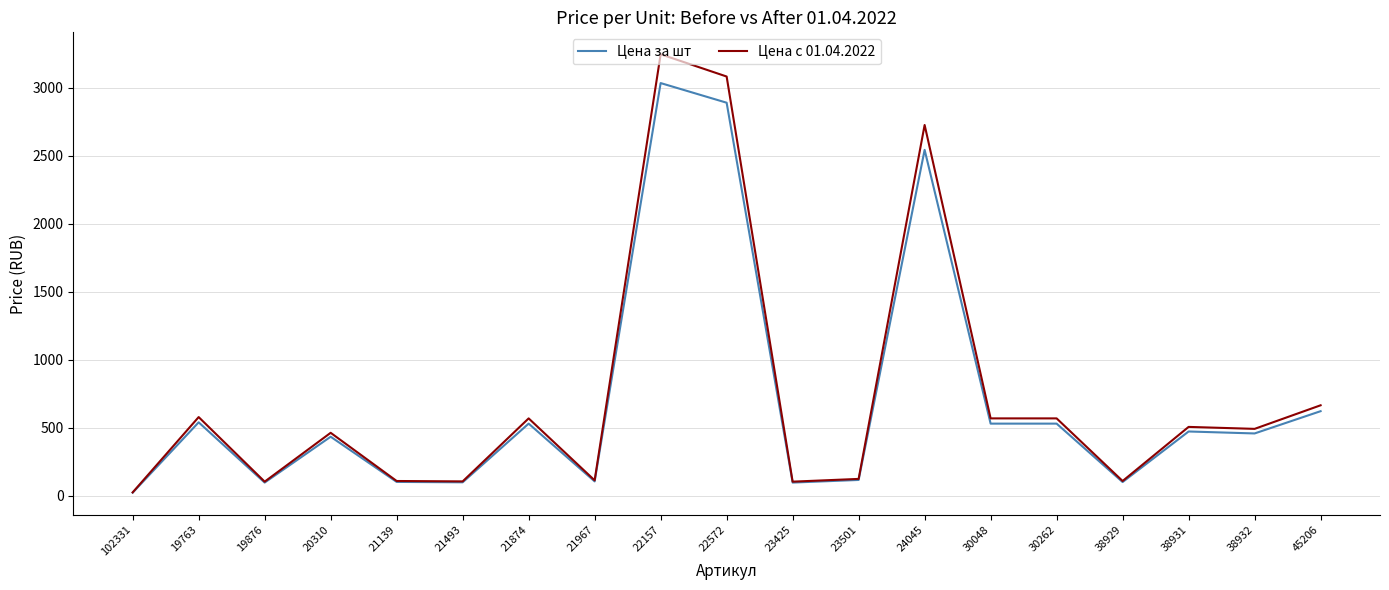

Which category has the lowest value in the Цена за шт series?

102331